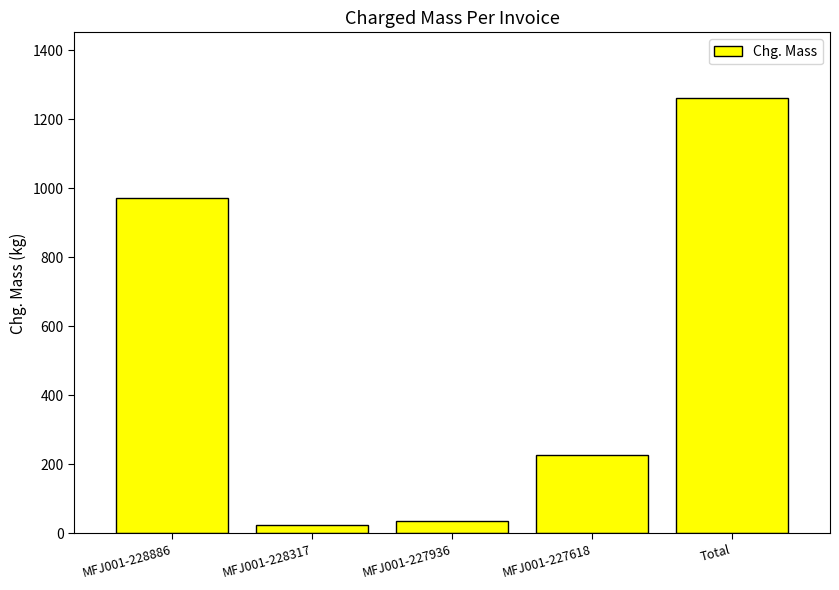

Does the chart contain any negative values?

No